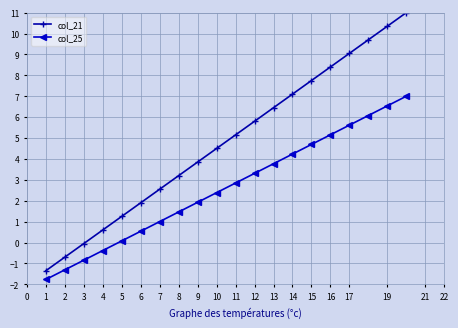

Rank the series by their maximum value, from highest to lowest.

col_21, col_25